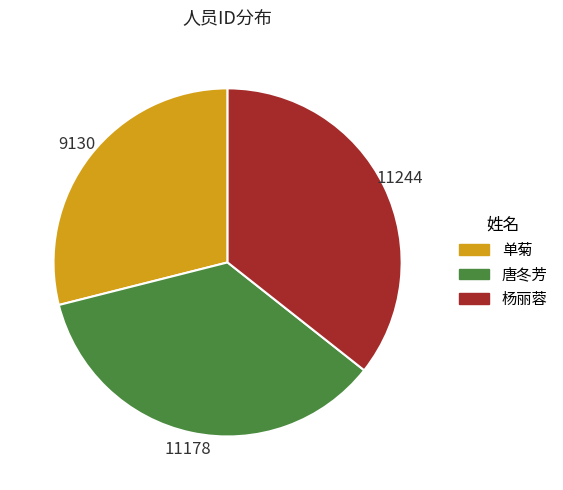

What is the smallest slice in the pie chart?

单菊